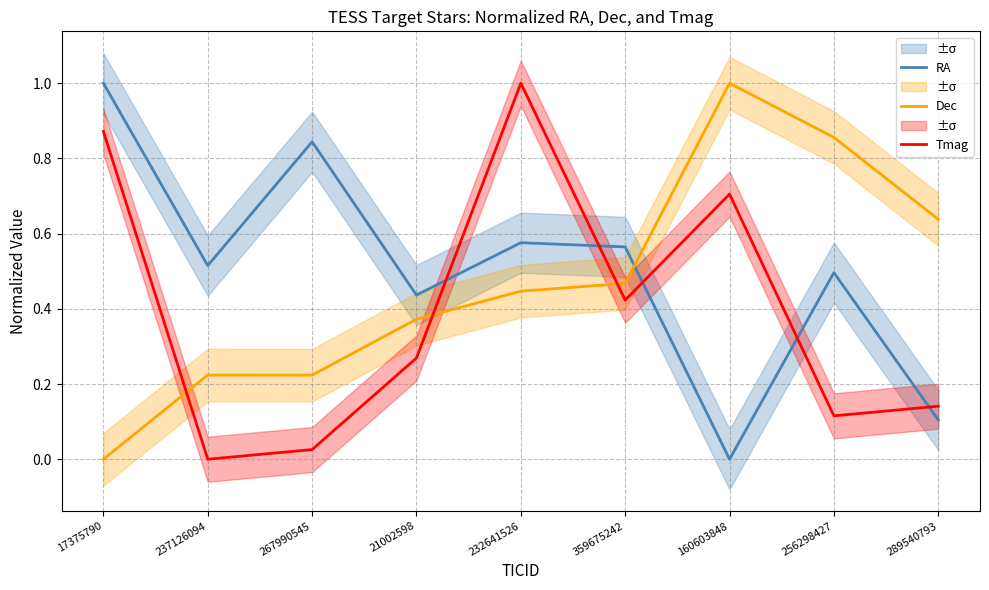

Is the value of RA at 21002598 greater than the value of Dec at 160603848?

No